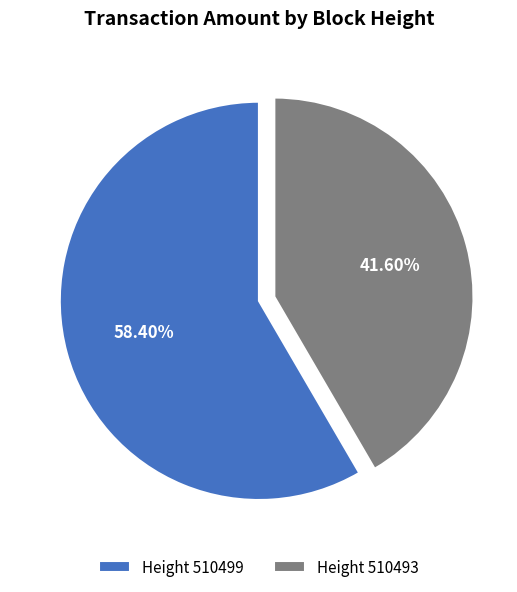

Do Height 510499 and Height 510493 together represent more than half of the pie?

Yes